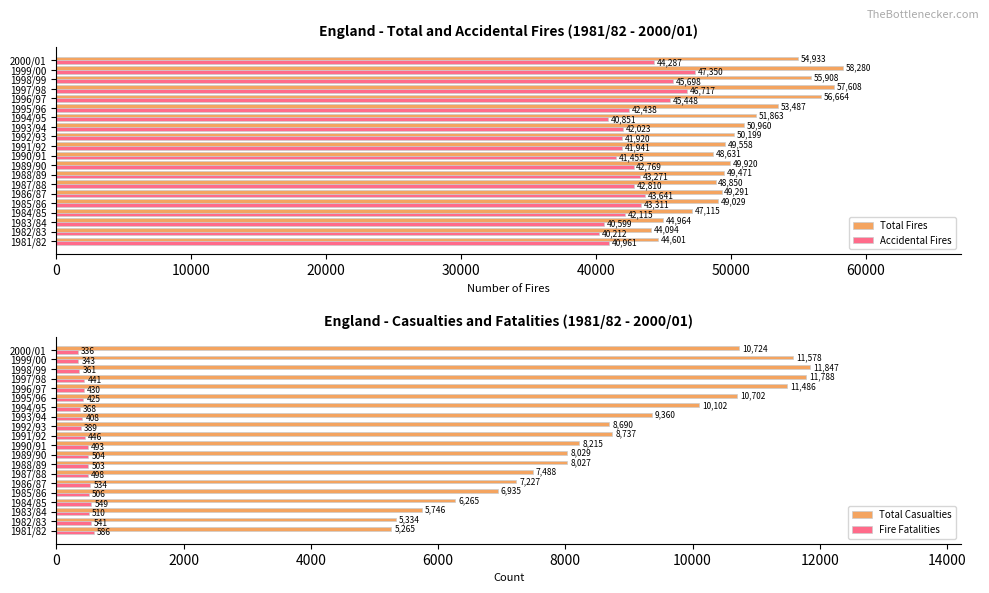

Rank the categories by Total Fires value from lowest to highest.

1982/83, 1981/82, 1983/84, 1984/85, 1990/91, 1987/88, 1985/86, 1986/87, 1988/89, 1991/92, 1989/90, 1992/93, 1993/94, 1994/95, 1995/96, 2000/01, 1998/99, 1996/97, 1997/98, 1999/00